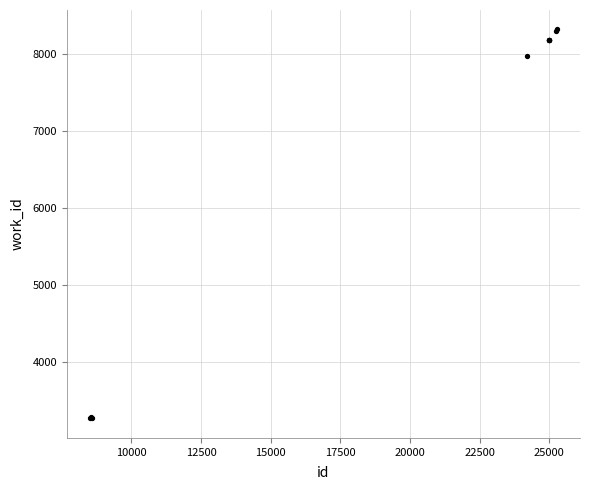

What Y value in the scatter plot is closest to 5792?

7973